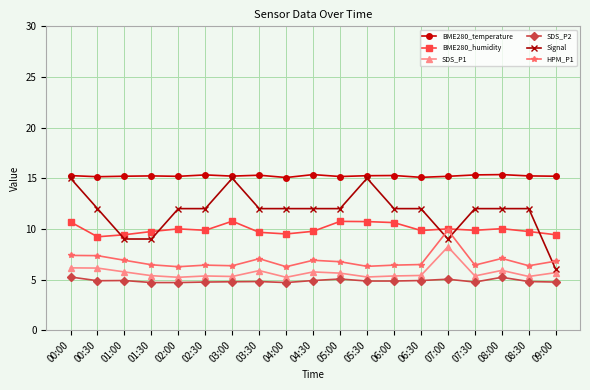

True or false: HPM_P1 has a value of 2.9 at 02:30.

False